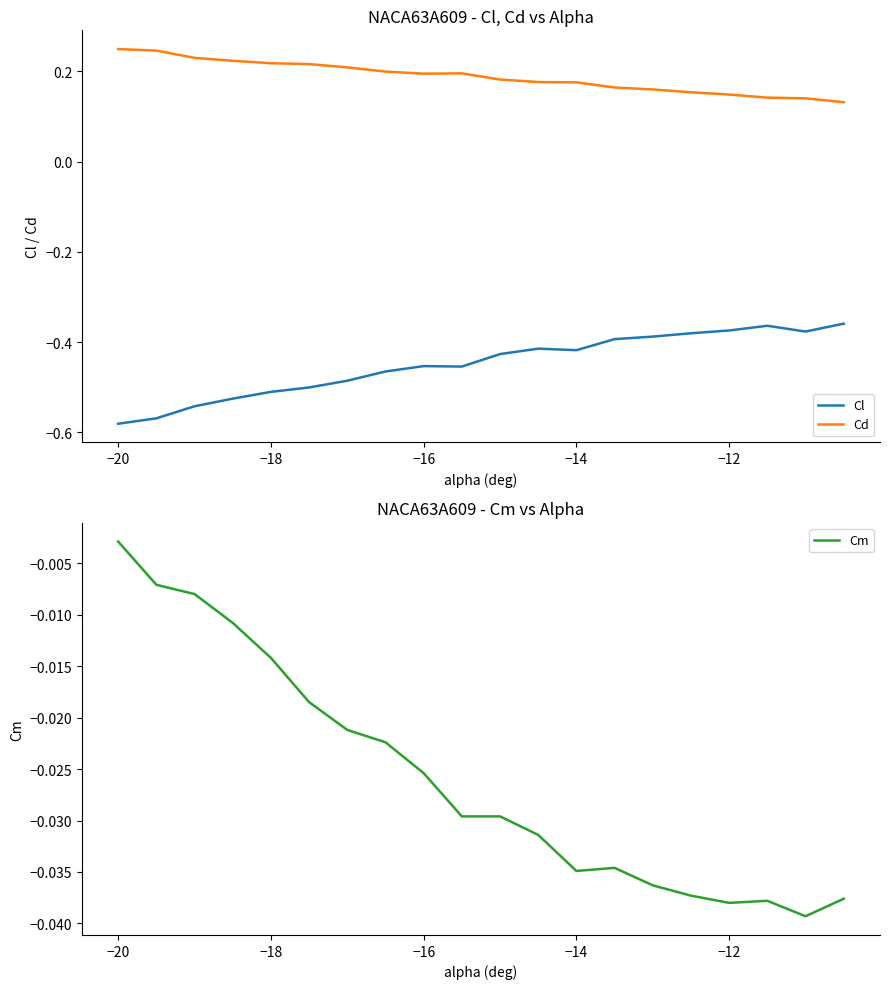

What is the highest value of the Cl series?

-0.4